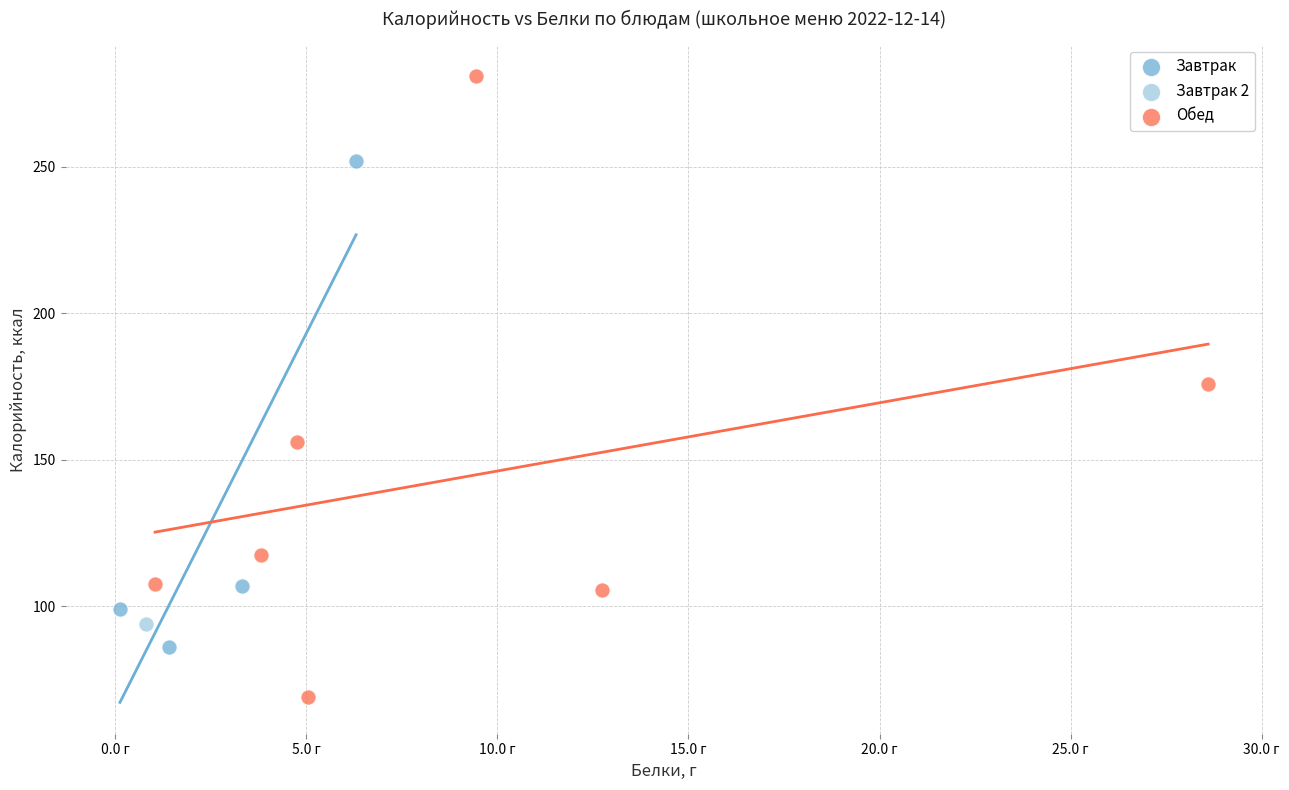

What are all the series names shown in the legend?

Завтрак, Завтрак 2, Обед